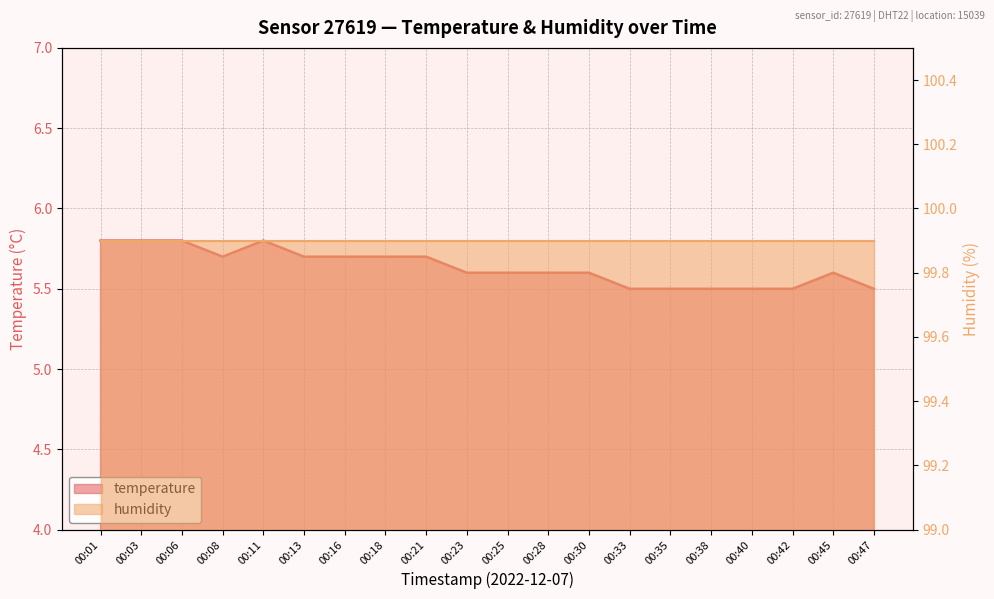

What is the smallest value displayed?

5.5